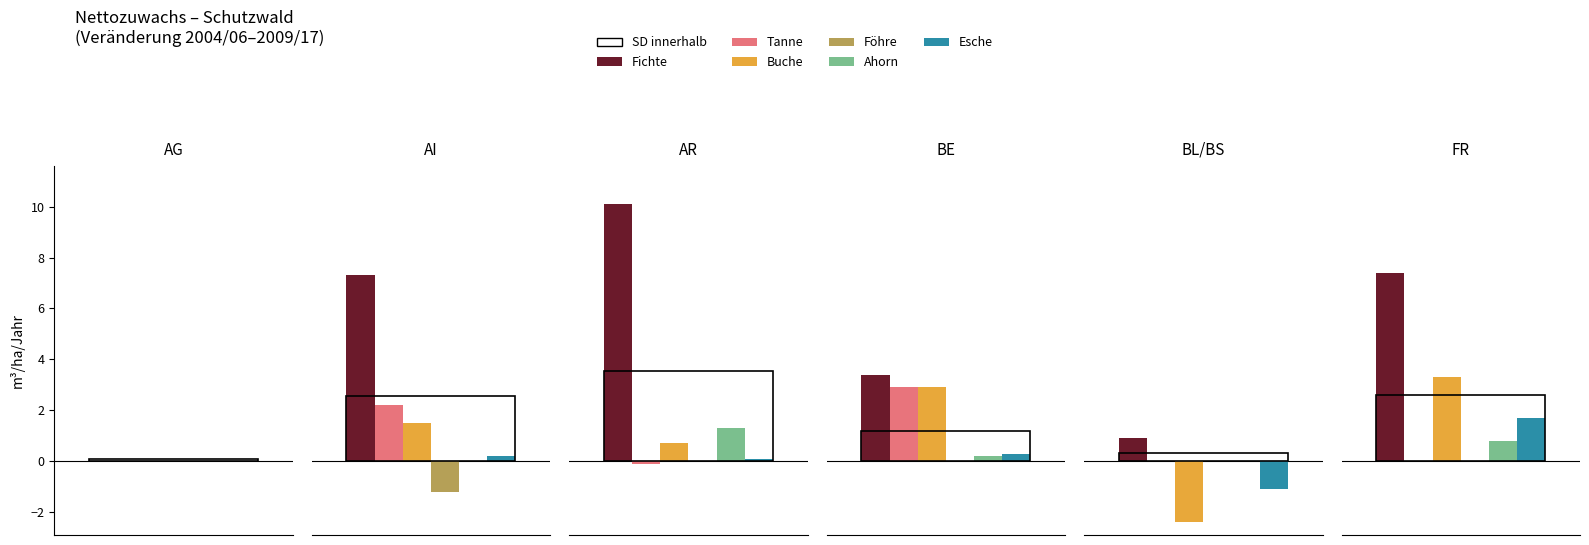

List the series in order of their peak value, lowest first.

Föhre, Ahorn, Esche, Tanne, Buche, Fichte